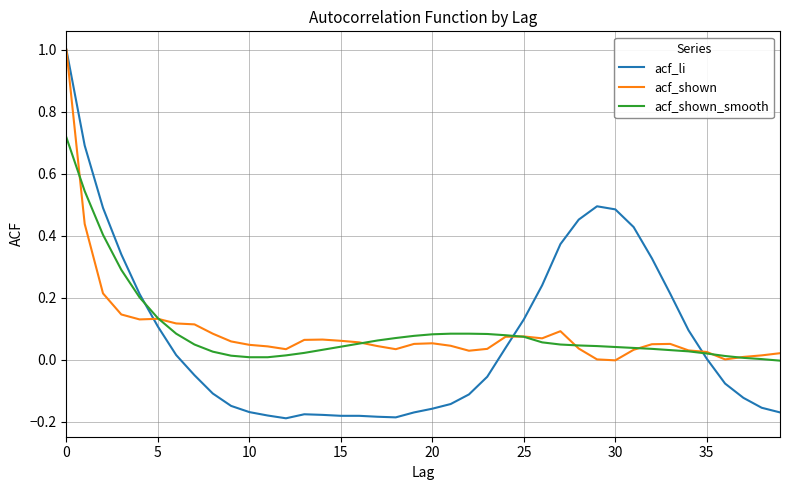

How many lines are shown in the chart?

3